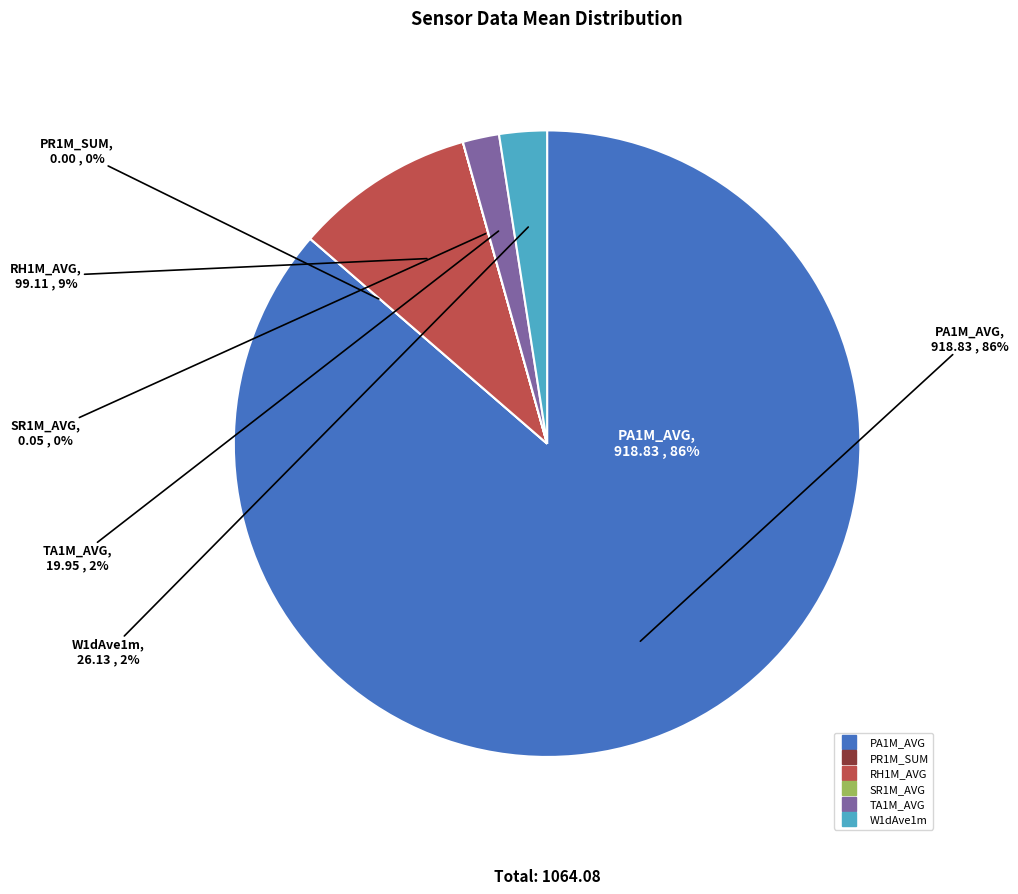

Is 10 the majority of the pie?

No